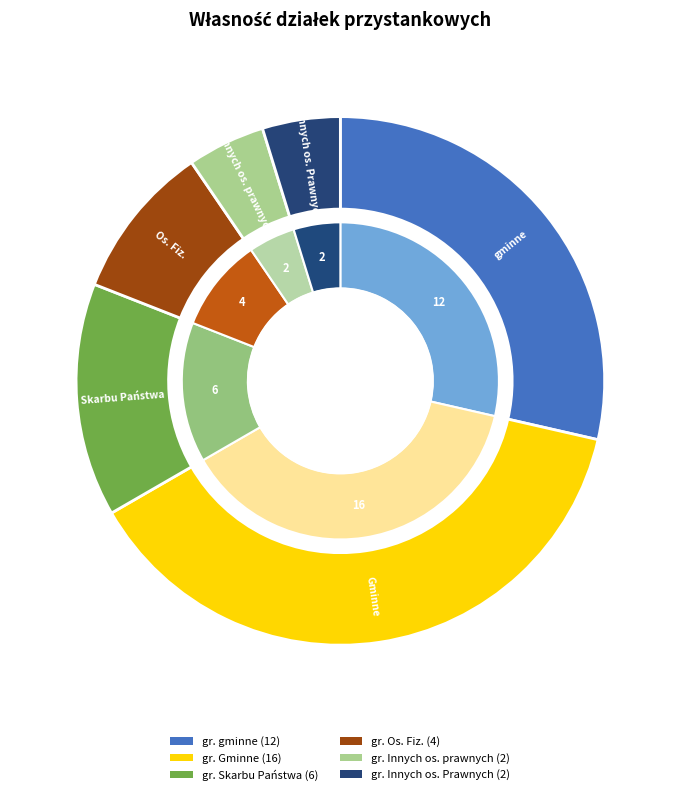

The gr. Skarbu Państwa slice represents 5% of the pie. True or false?

False